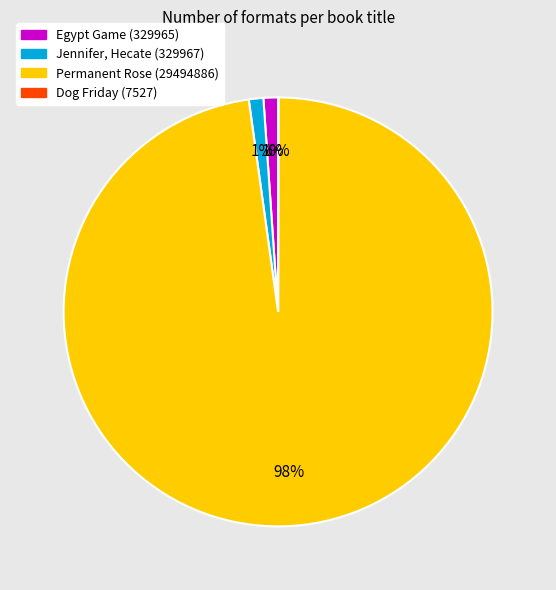

To the nearest percent, what is the average slice percentage?

25%